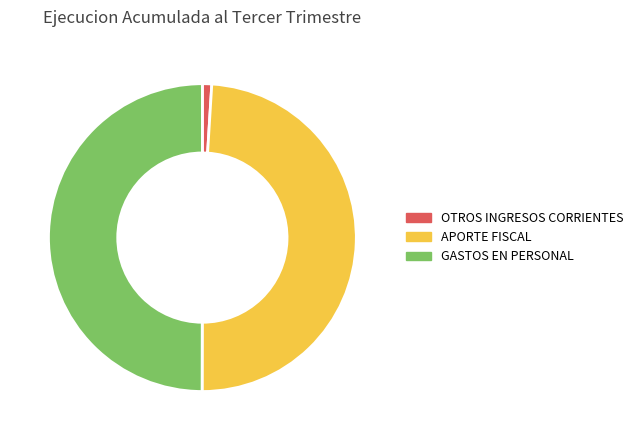

Does APORTE FISCAL account for over 50% of the chart?

No